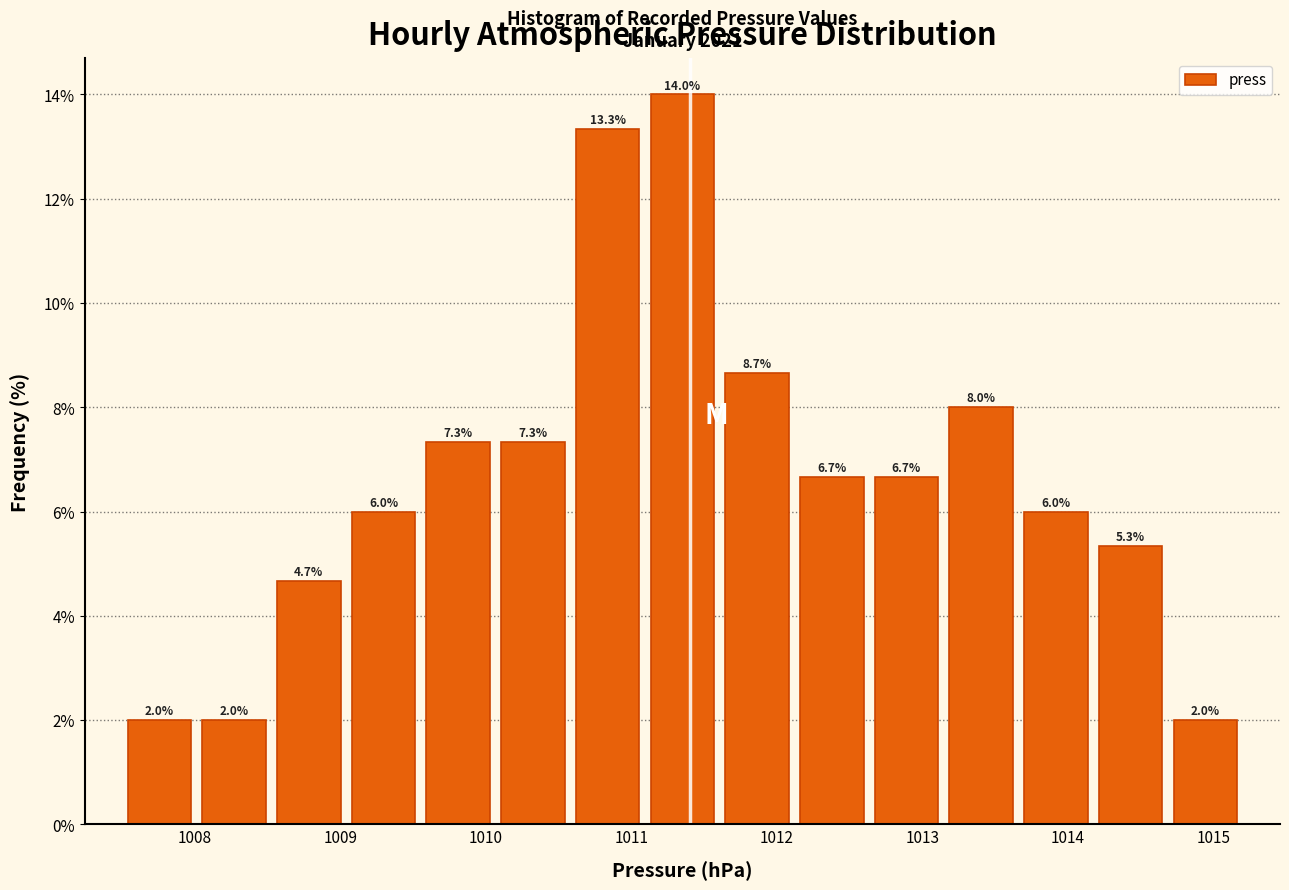

How tall is the bar that spans 1008.0 to 1008.5 on the x-axis? The bar edges are not printed on the chart, so give them approximately, as read against the axis.

2.0